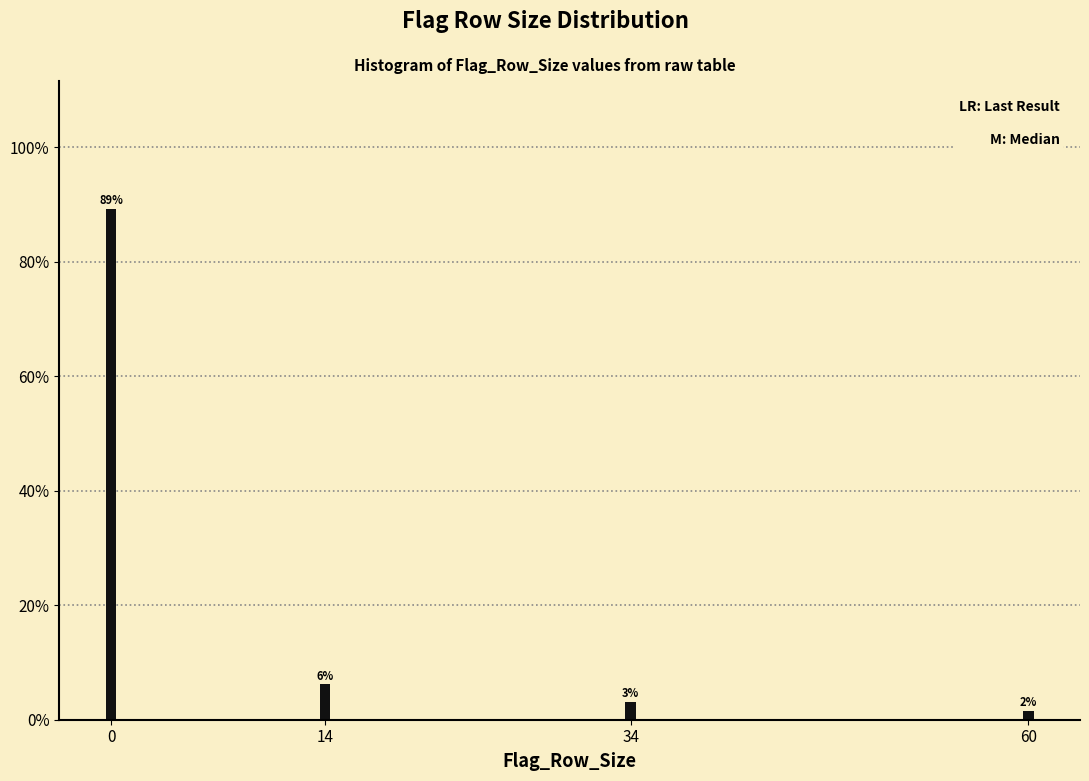

How many bars are there in total?

4